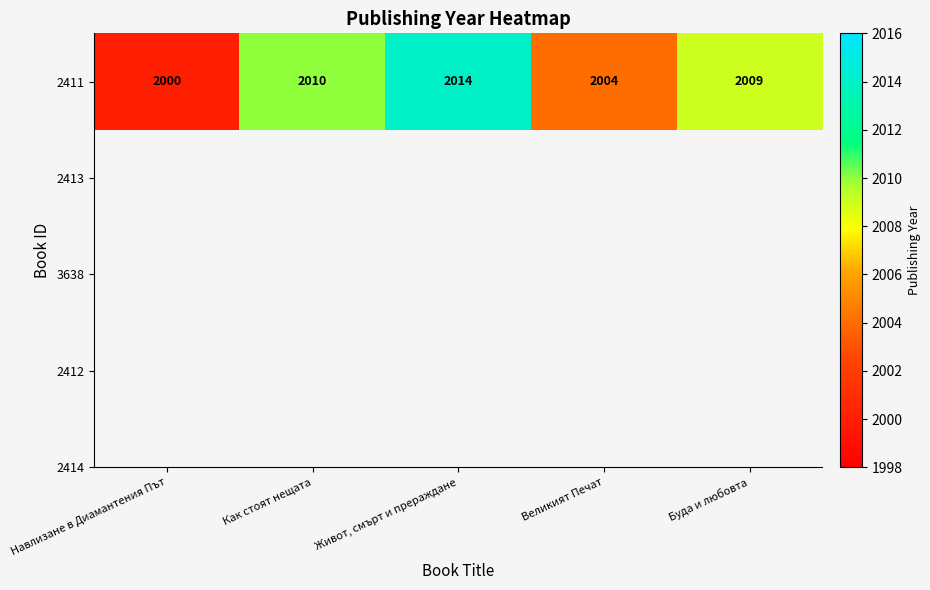

Rank the categories by value from highest to lowest.

Живот, смърт и прераждане, Как стоят нещата, Буда и любовта, Великият Печат, Навлизане в Диамантения Път